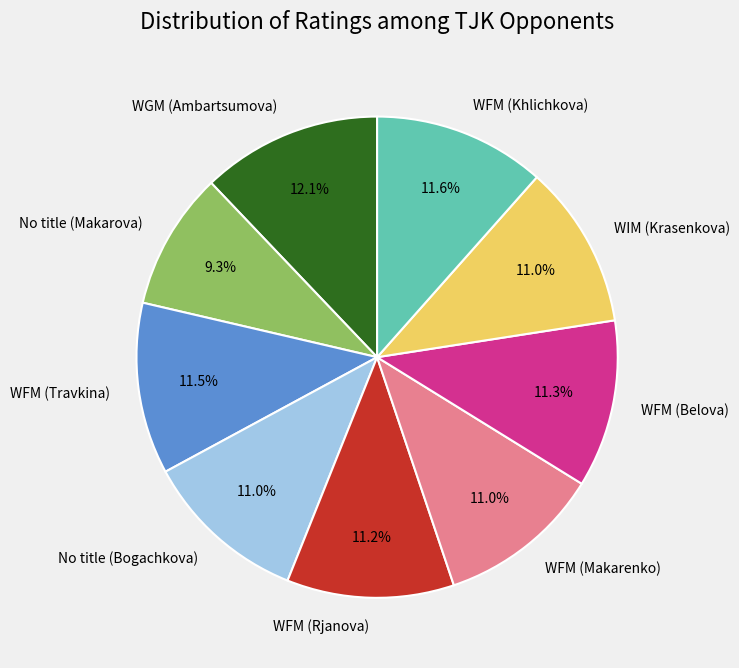

To the nearest percent, what is the average slice percentage?

11%